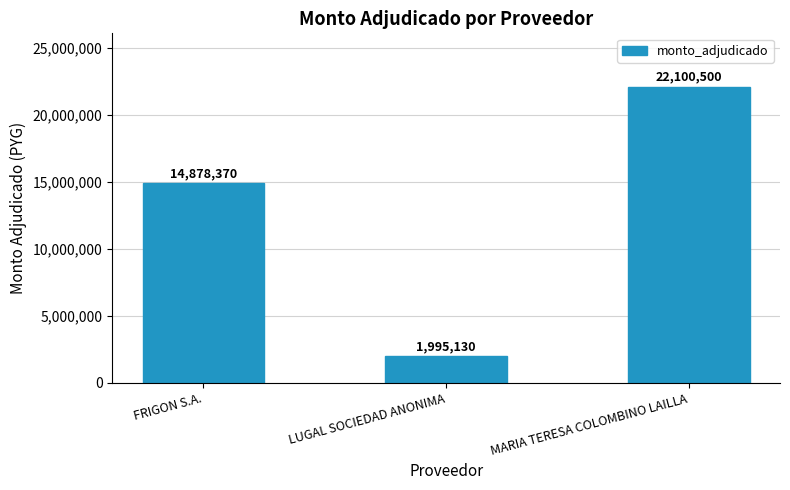

Rank the categories by value from highest to lowest.

MARIA TERESA COLOMBINO LAILLA, FRIGON S.A., LUGAL SOCIEDAD ANONIMA